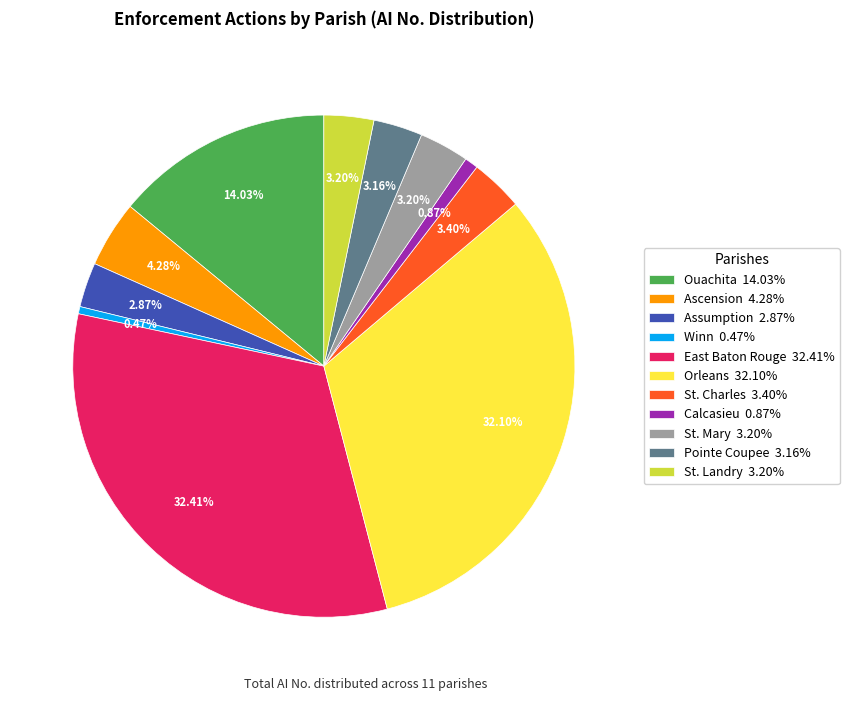

True or false: East Baton Rouge accounts for 32% of the total.

True